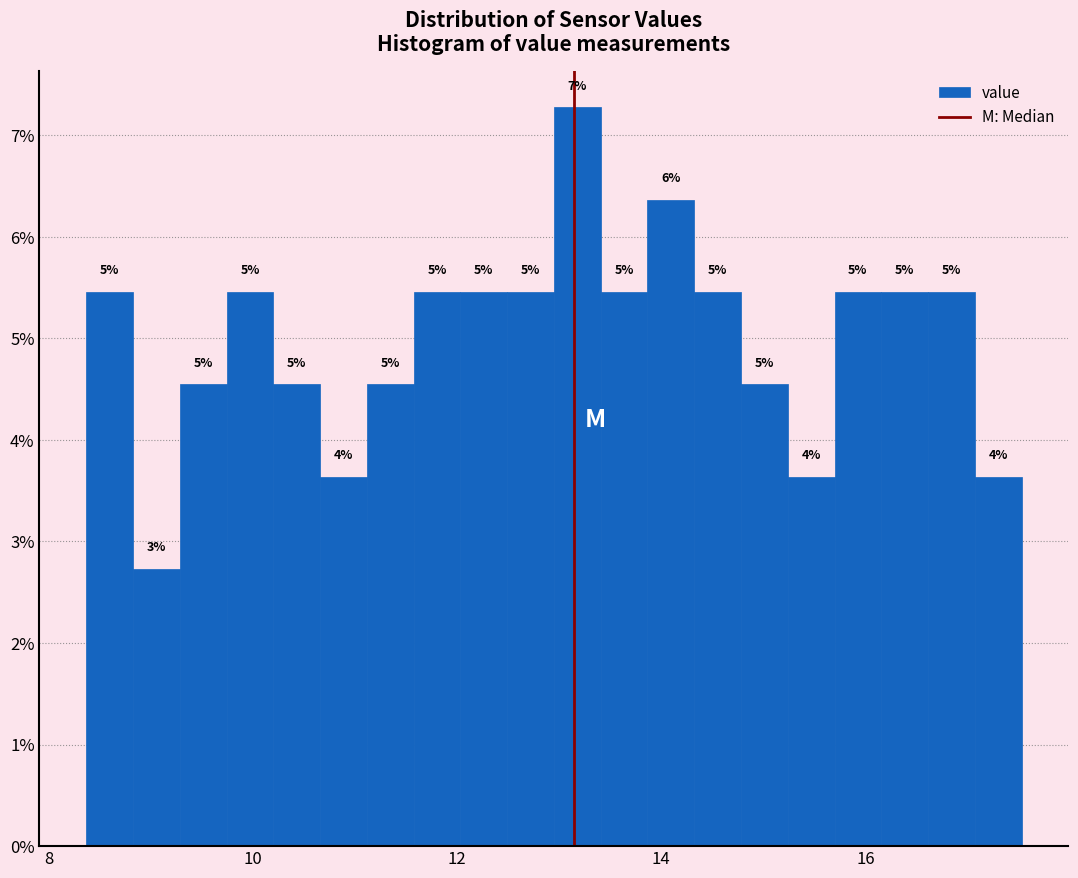

Around what value on the x-axis is the tallest bar? Give the approximate position of its centre, as read against the axis.

13.2